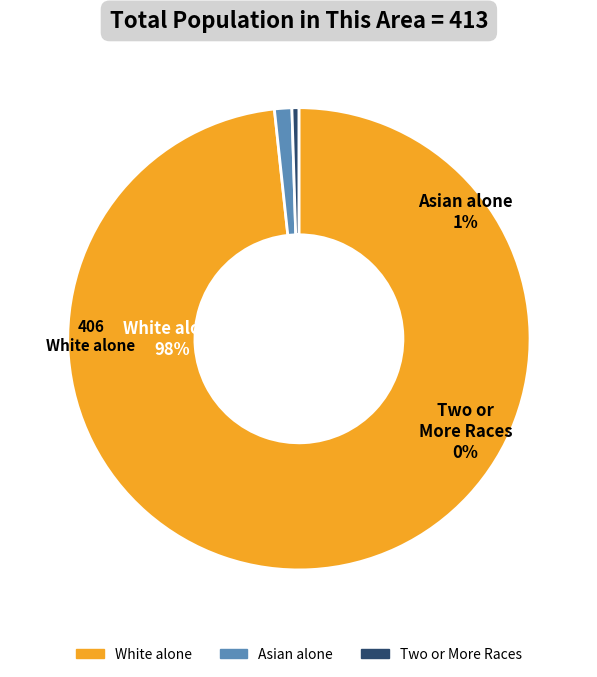

Is it true that Two or More Races is 1% of the pie?

False